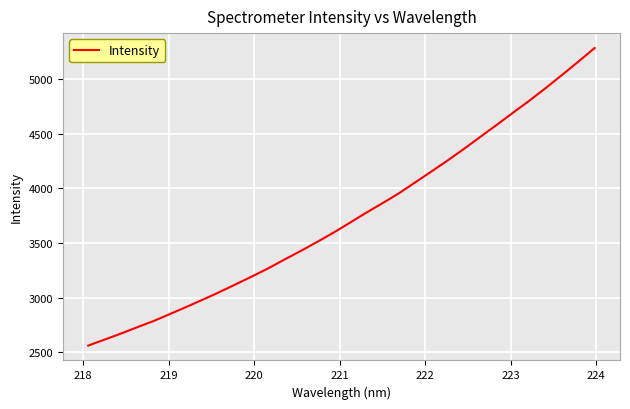

What is the difference between the maximum and minimum values?

2725.0